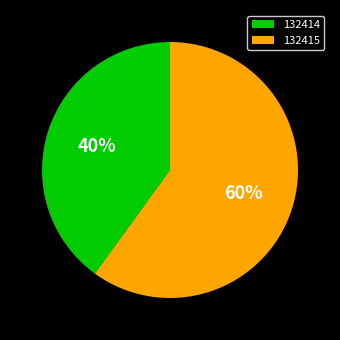

What is the ratio of the value at 132414 to the value at 132415?

0.7